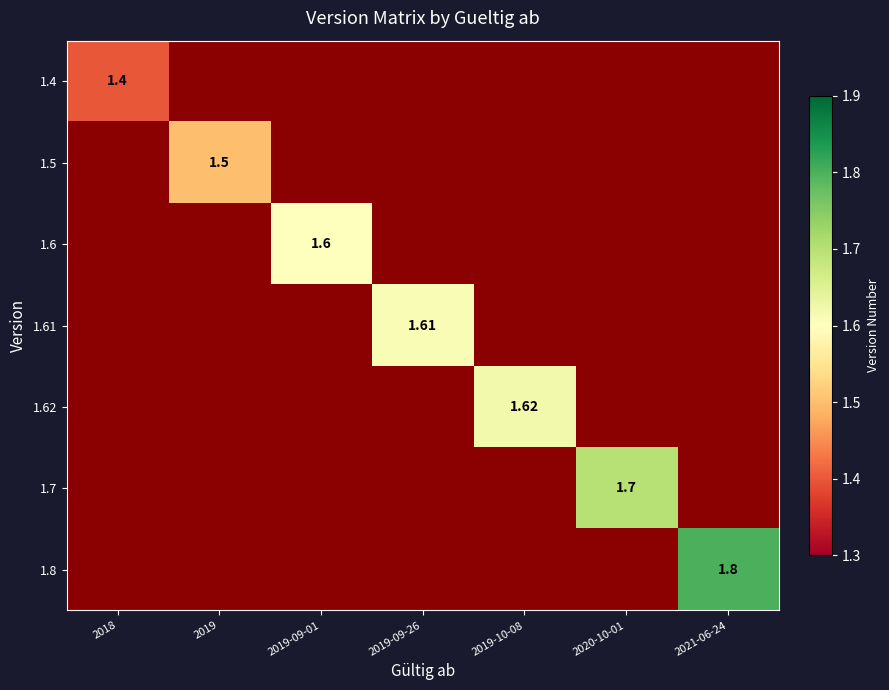

Which category has the lowest value across all series?

2019